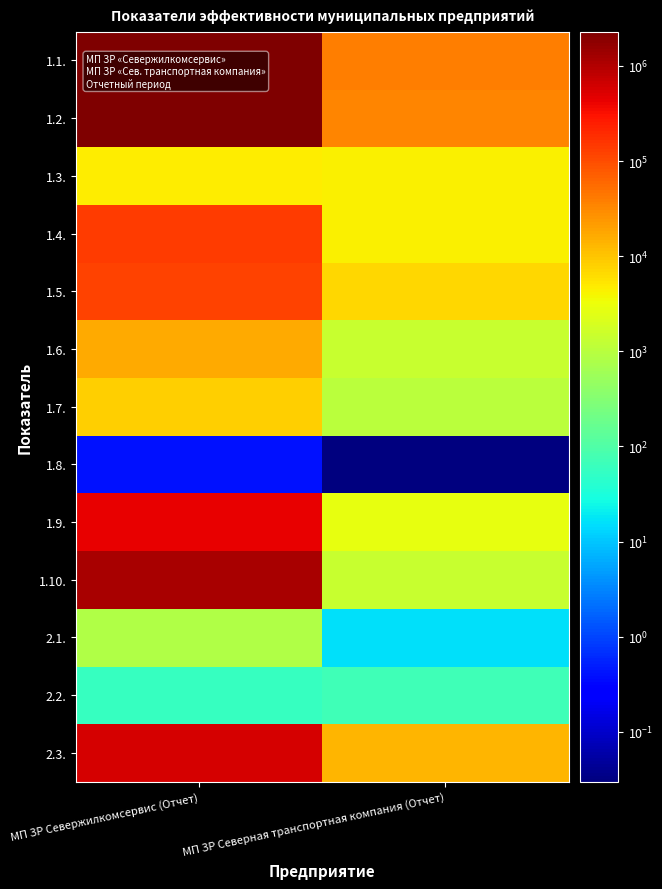

At how many categories does at least one series exceed 1803909?

1